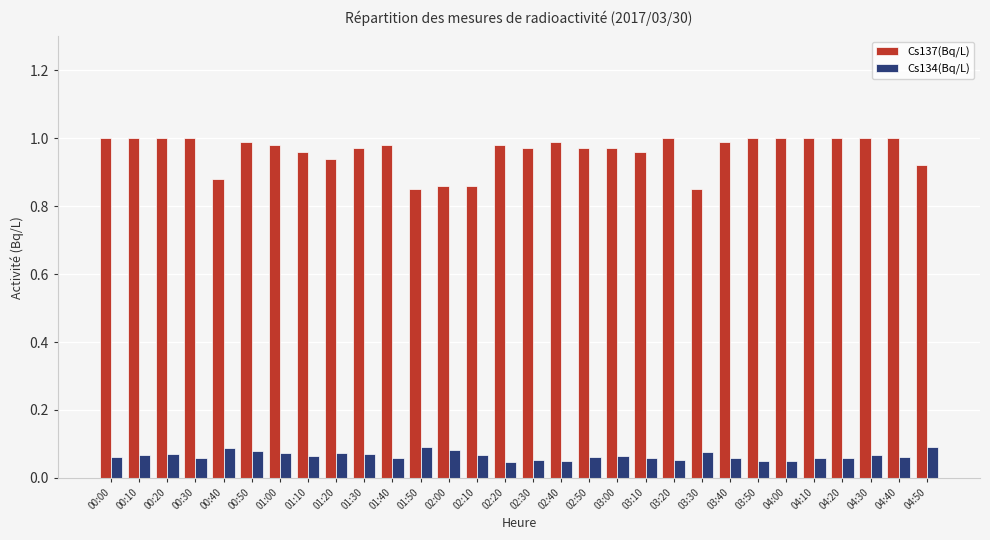

List the series in order of their overall mean, highest first.

Cs137(Bq/L), Cs134(Bq/L)